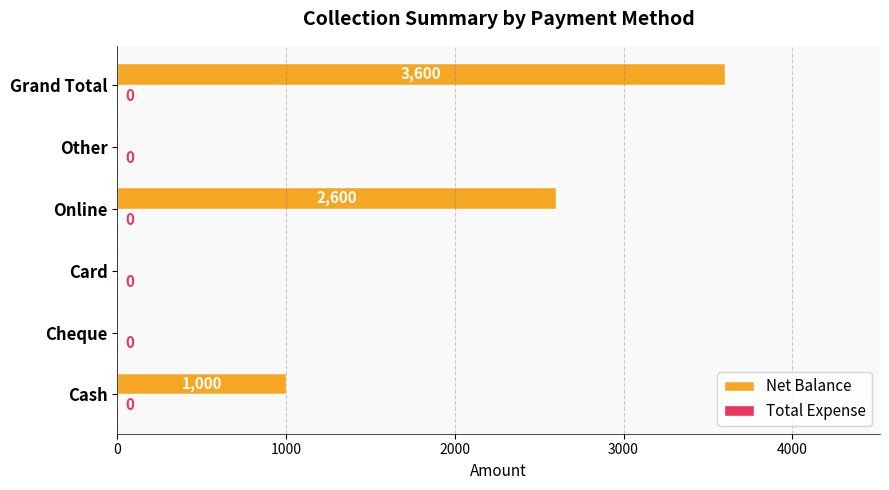

Reading bottom to top, what are all the values shown in this chart?

Cash=1000	Cheque=0	Card=0	Online=2600	Other=0	Grand Total=3600